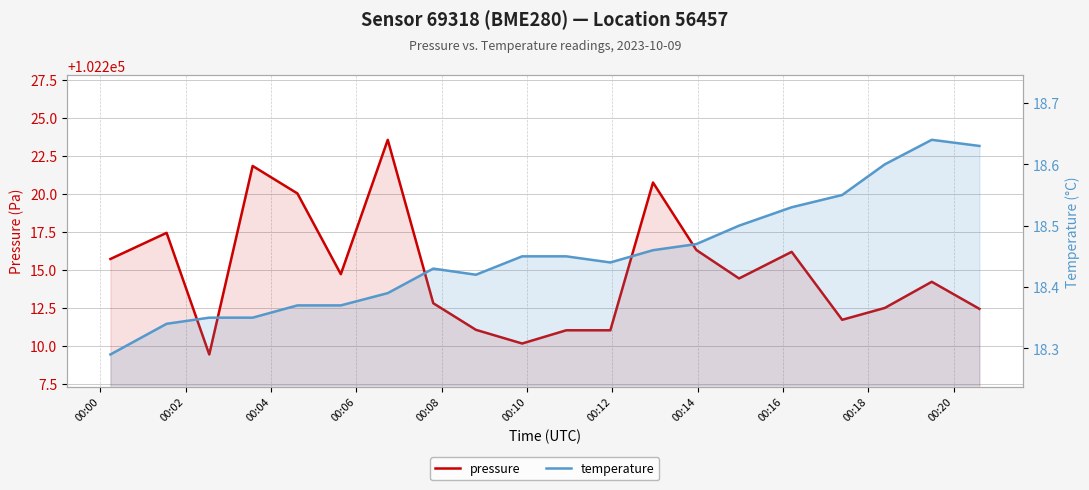

How many data points does each series have?

20